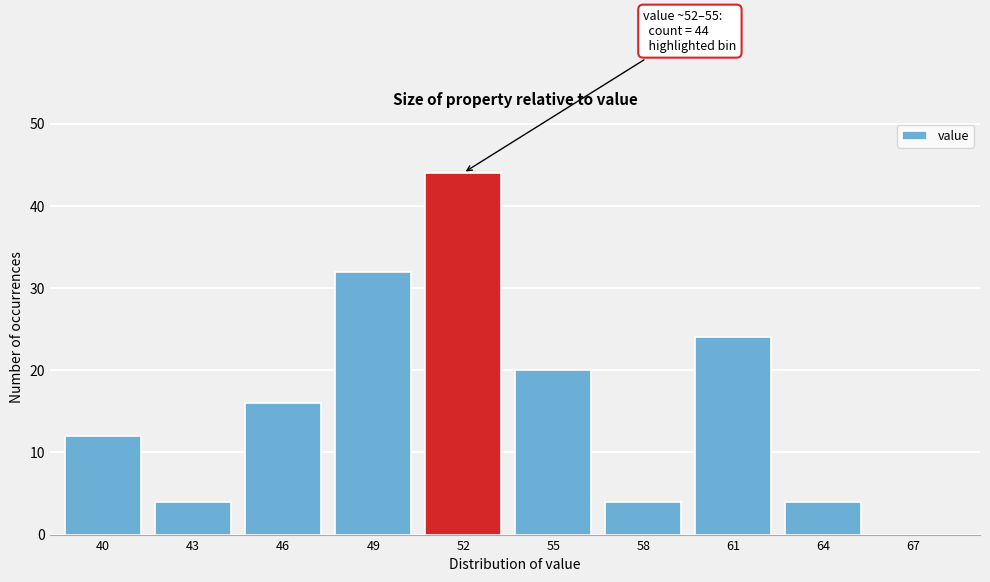

Reading left to right, list all the values displayed in this chart.

40=12	43=4	46=16	49=32	52=44	55=20	58=4	61=24	64=4	67=0